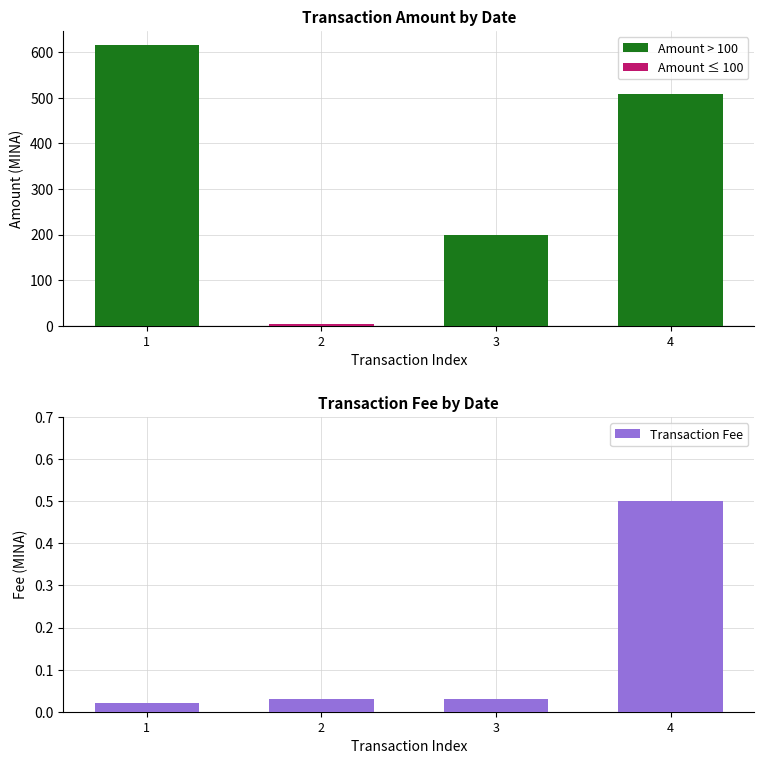

Reading left to right, extract all data points from this chart.

1=0.0	2=0.0	3=0.0	4=0.5